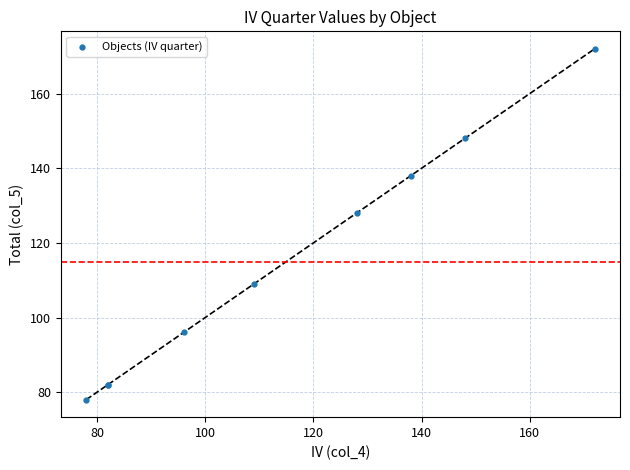

What Y value in the scatter plot is closest to 125?

128